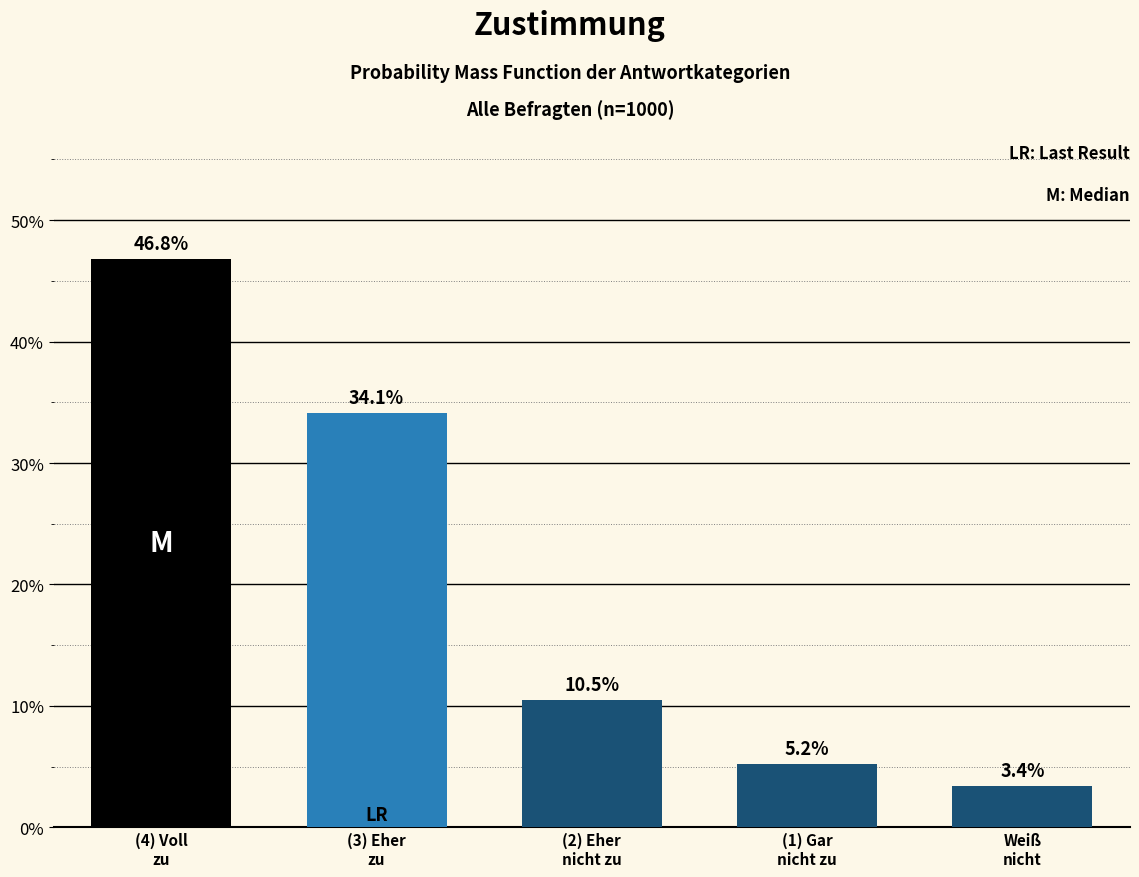

Reading left to right, transcribe all the data shown in this chart.

46.8	34.1	10.5	5.2	3.4